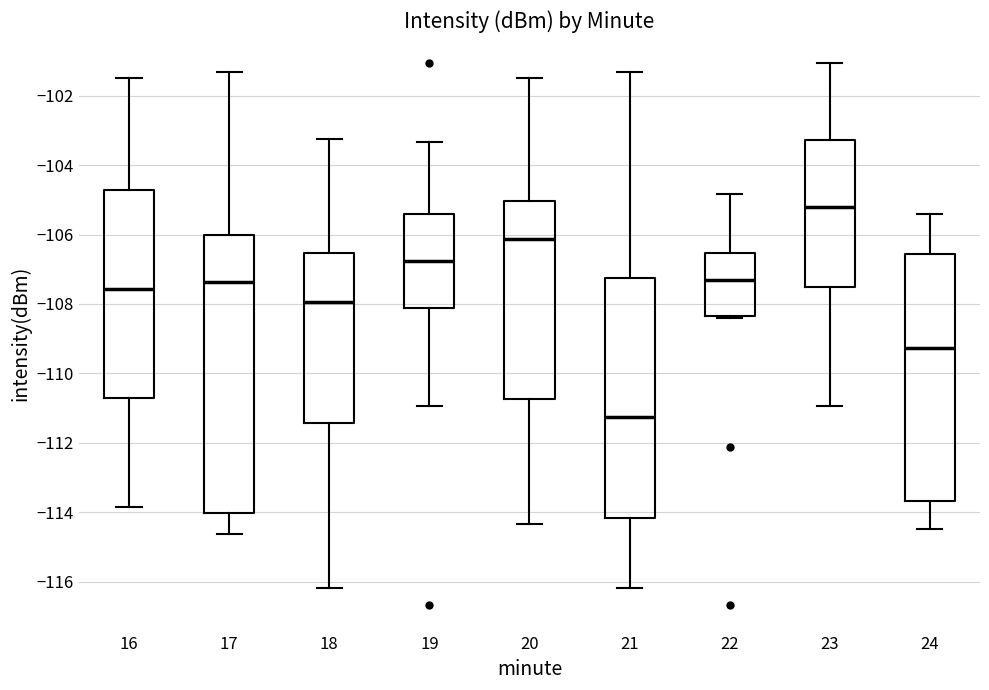

Where is the upper edge of the box at x = 22 on the y-axis? The values are not printed on the chart, so give them approximately, as read against the axis.

-106.6